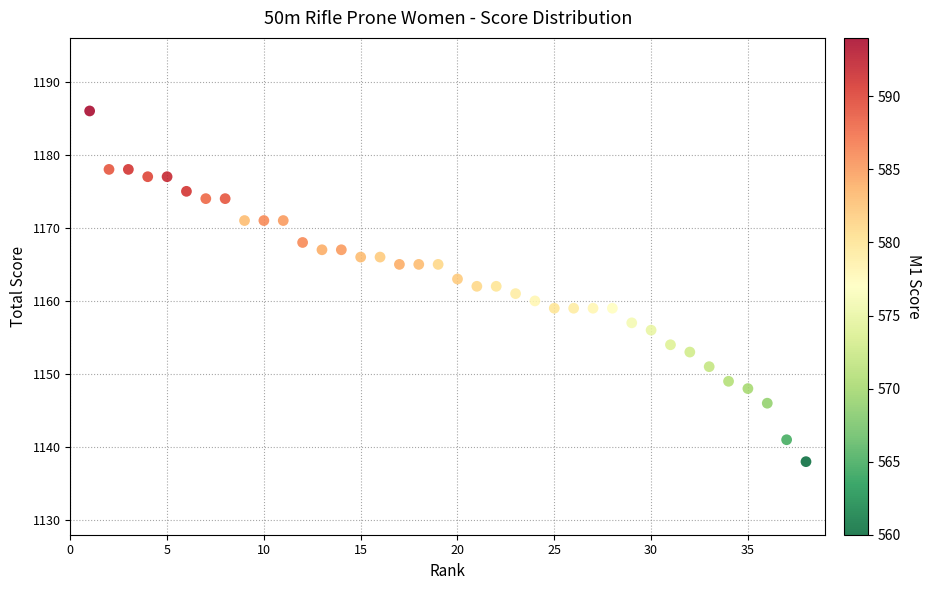

What is the range of X values (max minus min)?

37